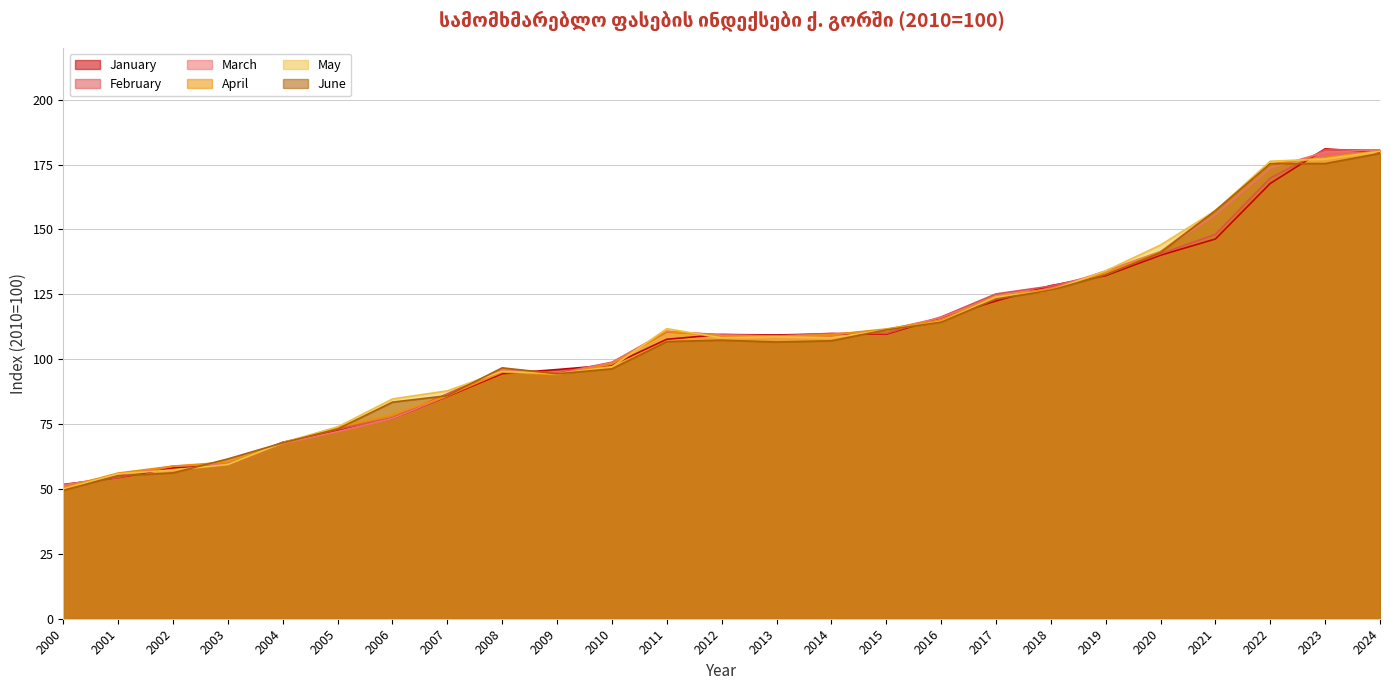

What is the difference between the maximum and minimum values in the February series?

129.2